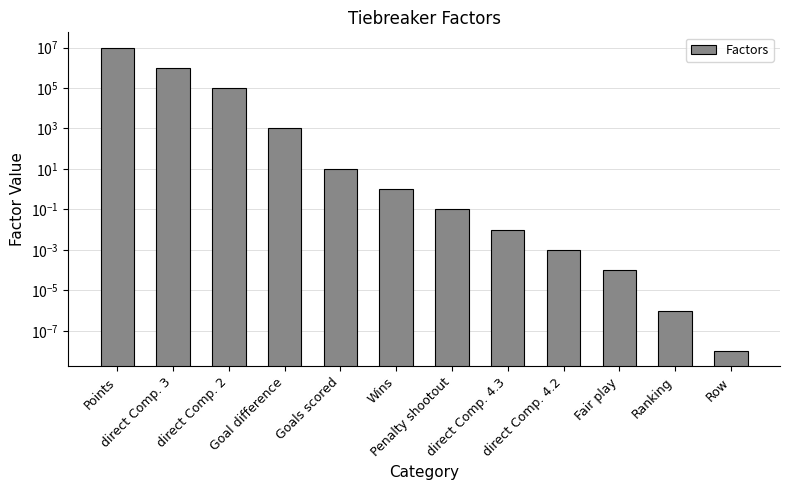

How many values are below 1?

6